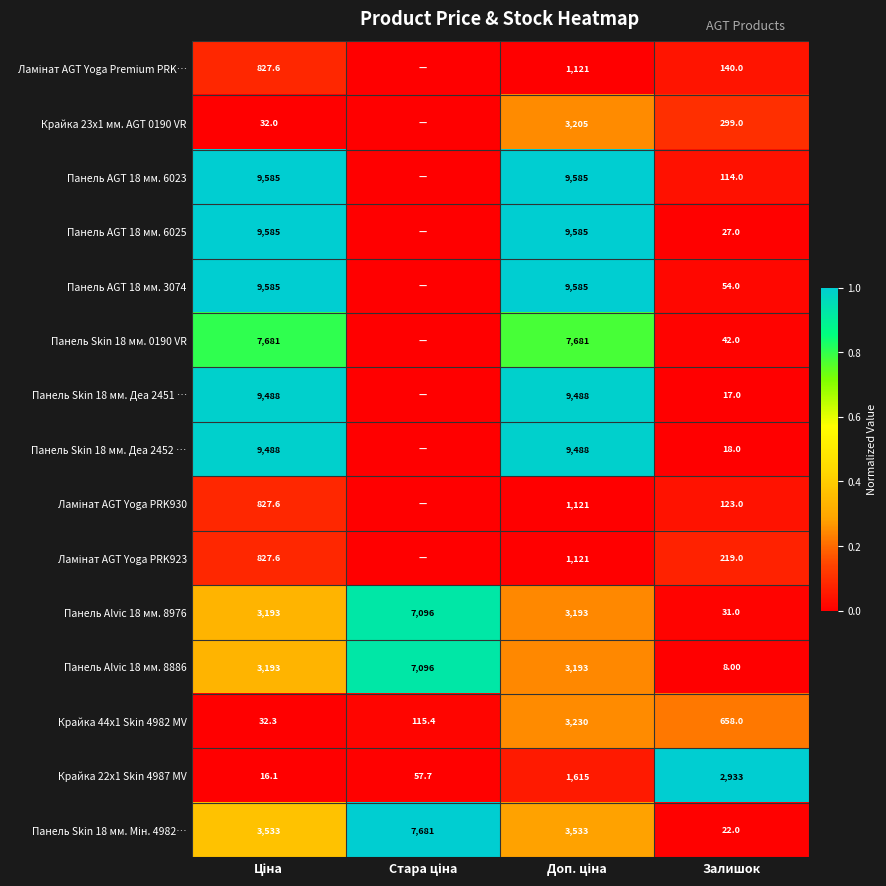

What is the average value of the Крайка 44x1 Skin 4982 MV series?

1008.9